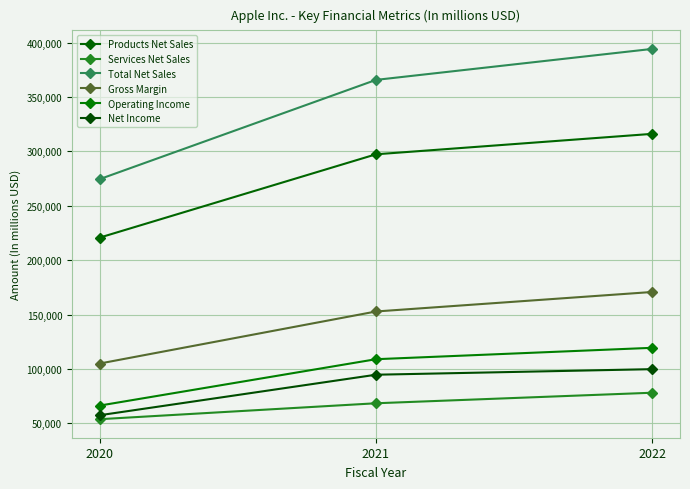

True or false: Gross Margin has a value of 26877 at 2020.

False